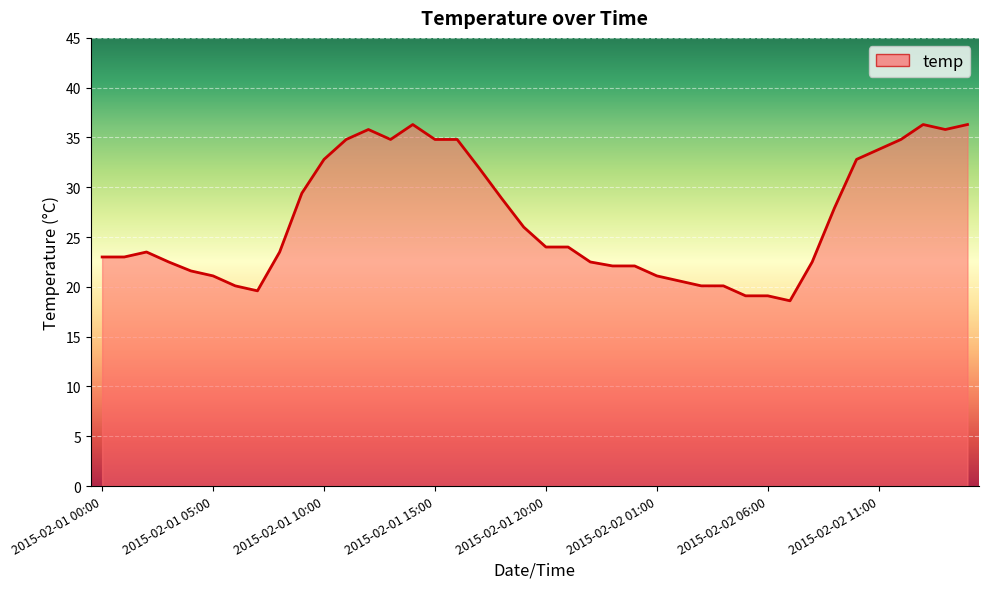

What is the difference between the maximum and minimum values?

17.7